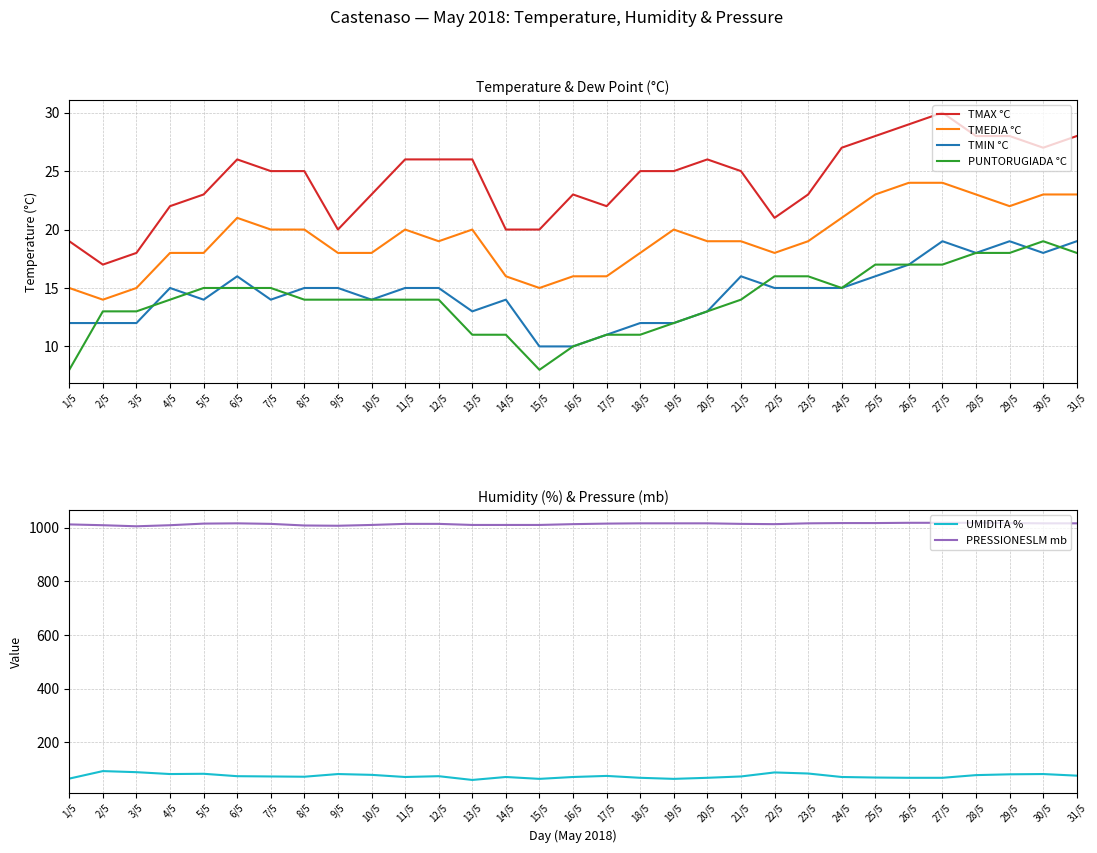

What position from the left is 25/5?

25